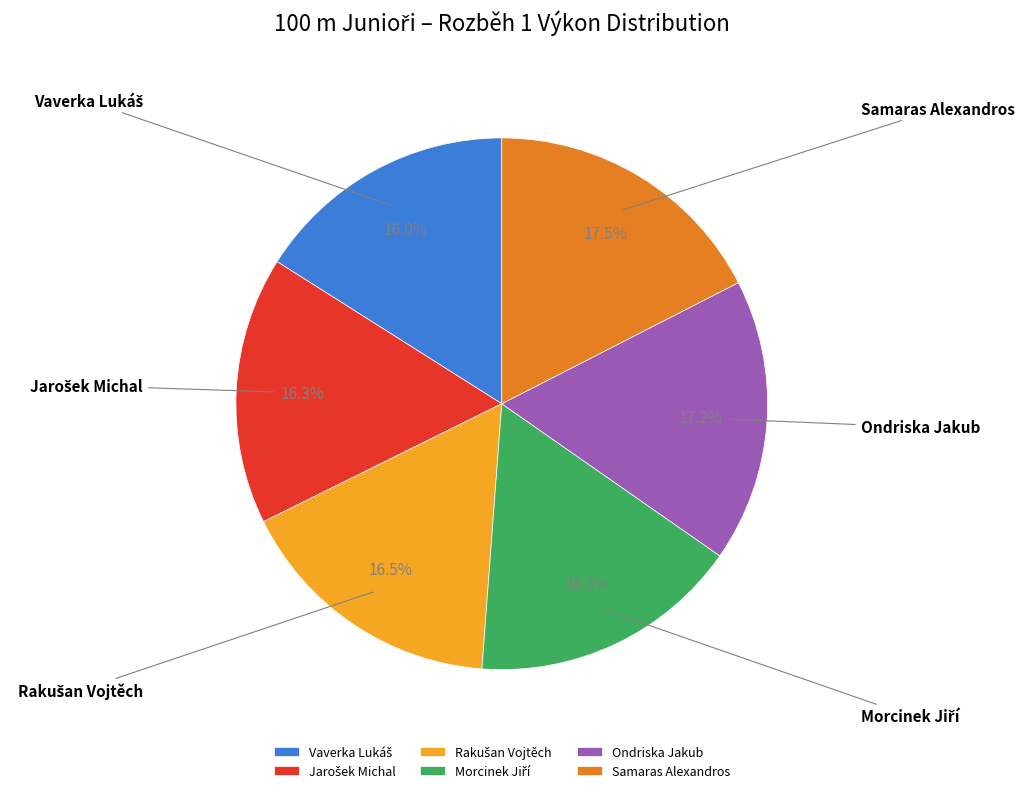

How many slices are in this pie chart?

6